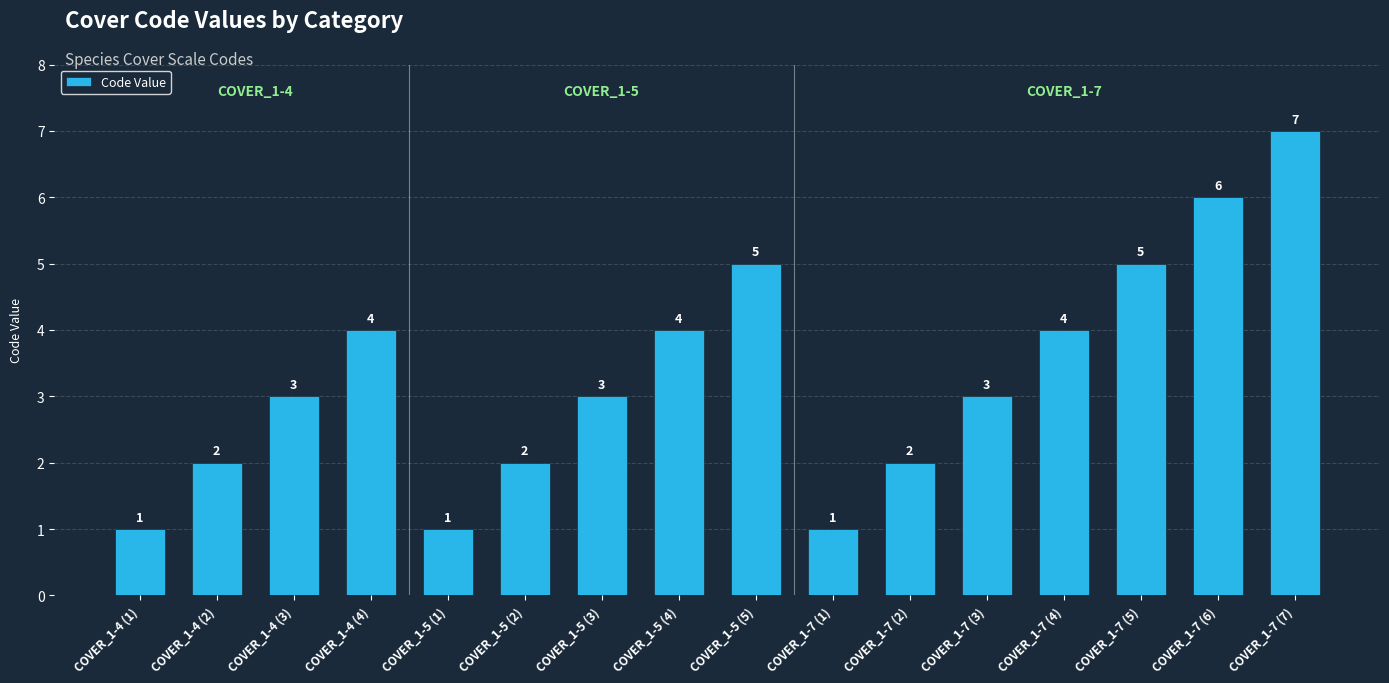

The chart shows a value of 3 at COVER_1-4 (3). True or false?

True